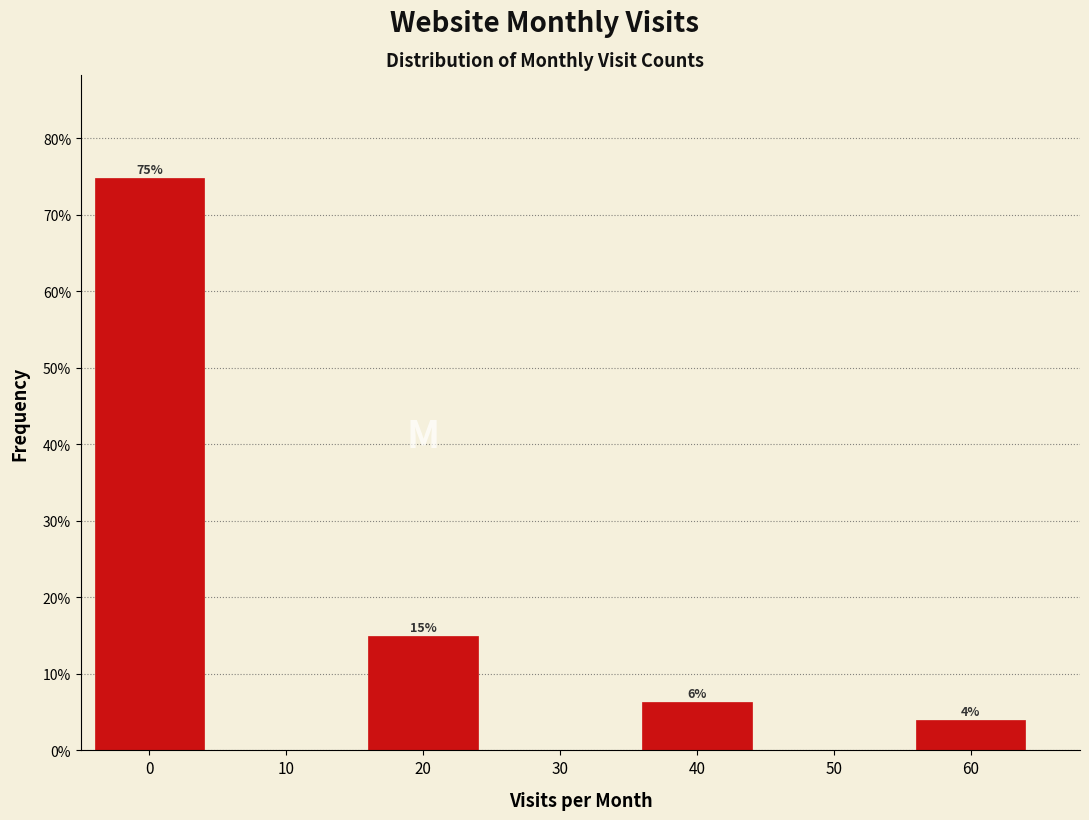

At which label is the value closest to 37?

20